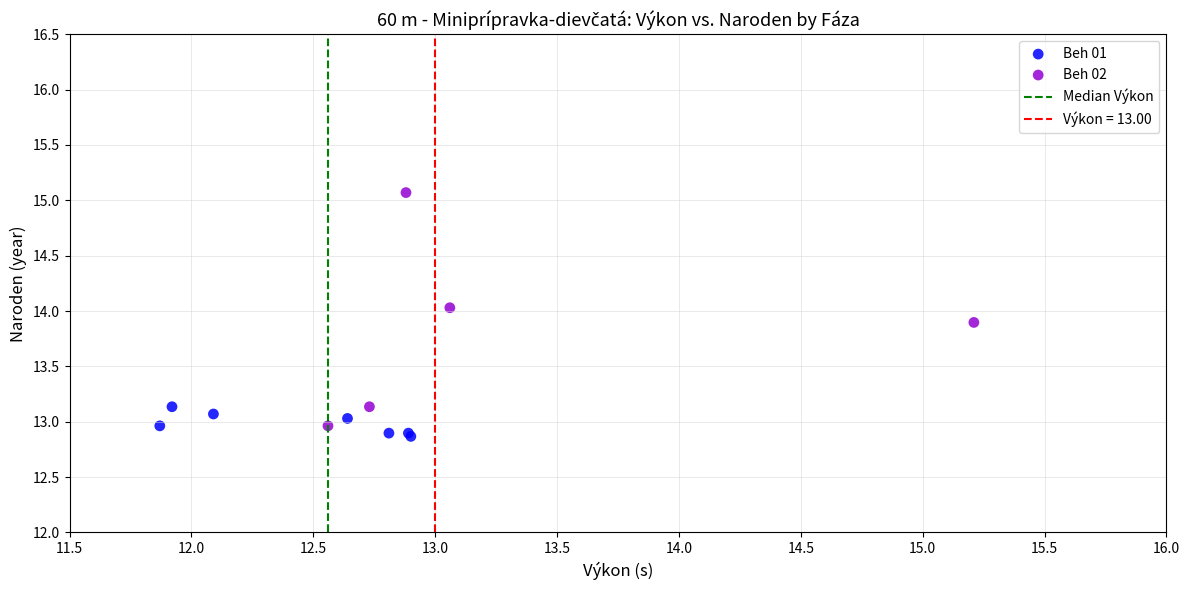

Which series reaches the maximum Y coordinate?

Beh 02